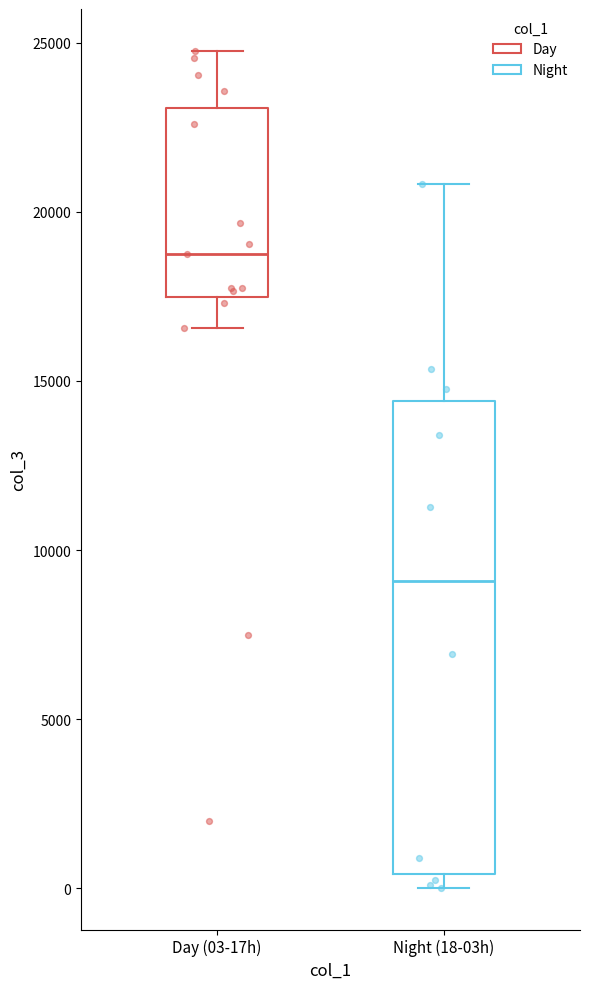

Reading left to right, read every box against the y-axis: the position of its median line, the range the box covers, and the ends of its whiskers. The values are not printed on the chart, so give them approximately, as read against the axis.

Day (03-17h): median 18500, box 17500 to 23000, whiskers 16500 to 25000
Night (18-03h): median 9000, box 500 to 14500, whiskers 0 to 21000